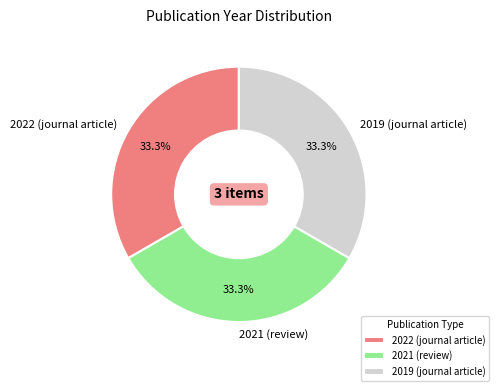

Combined, do 2022 (journal article) and 2021 (review) account for over 50%?

Yes